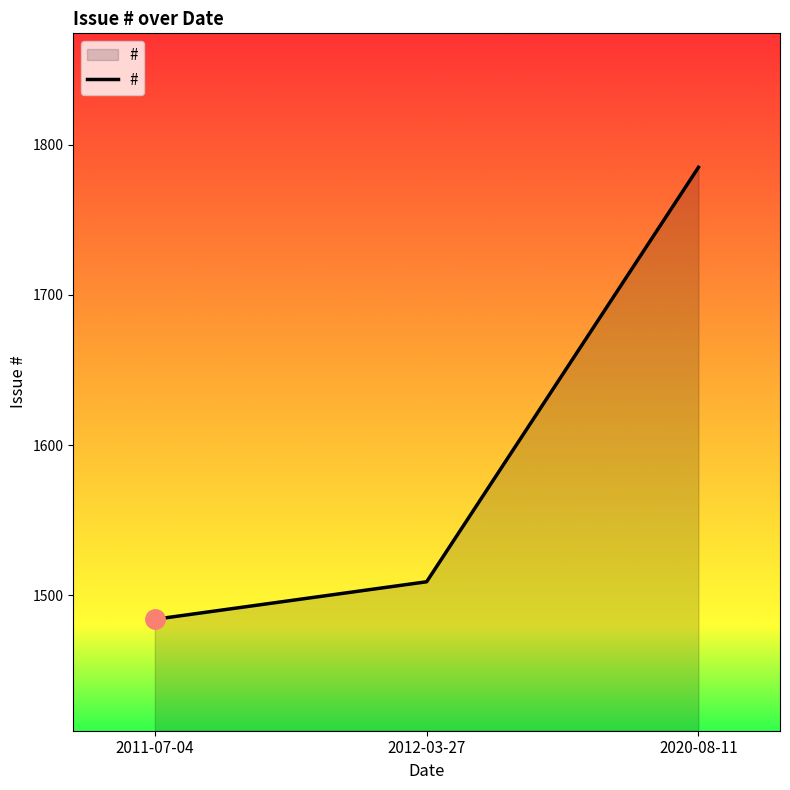

What is the sum of the values at 2011-07-04 and 2020-08-11?

3269